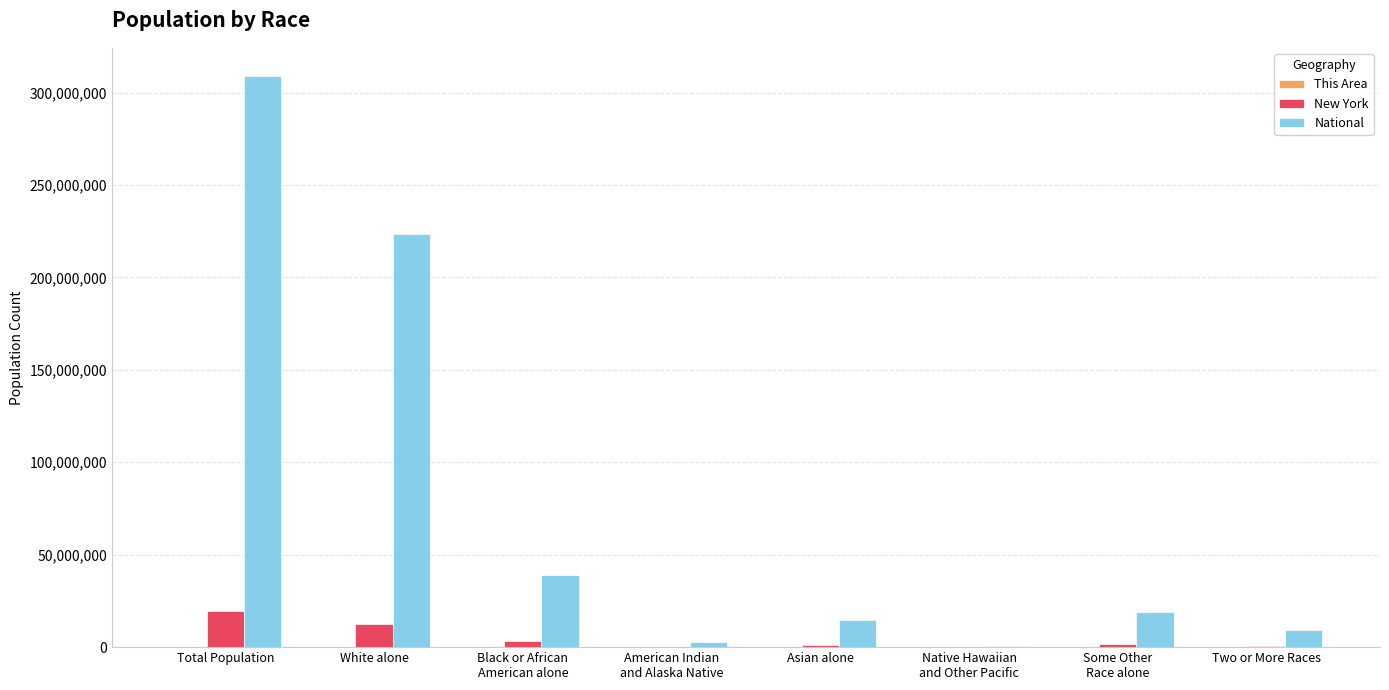

What is the maximum value for National?

308745538